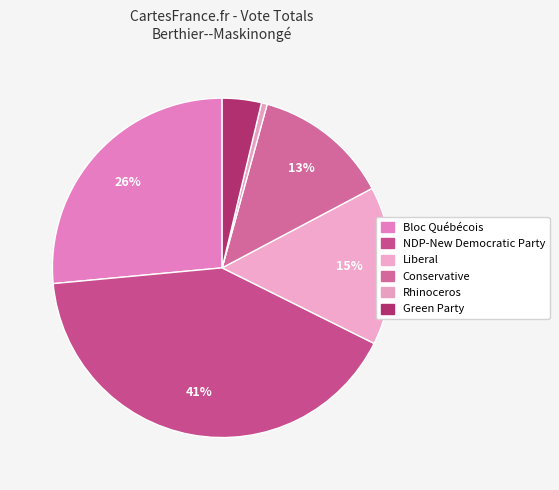

Between Bloc Québécois and NDP-New Democratic Party, which is larger?

NDP-New Democratic Party